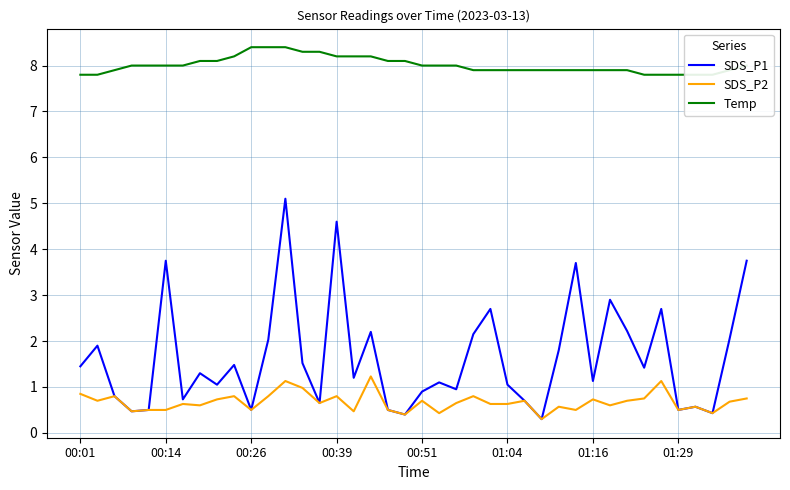

What position from the left is 36?

37